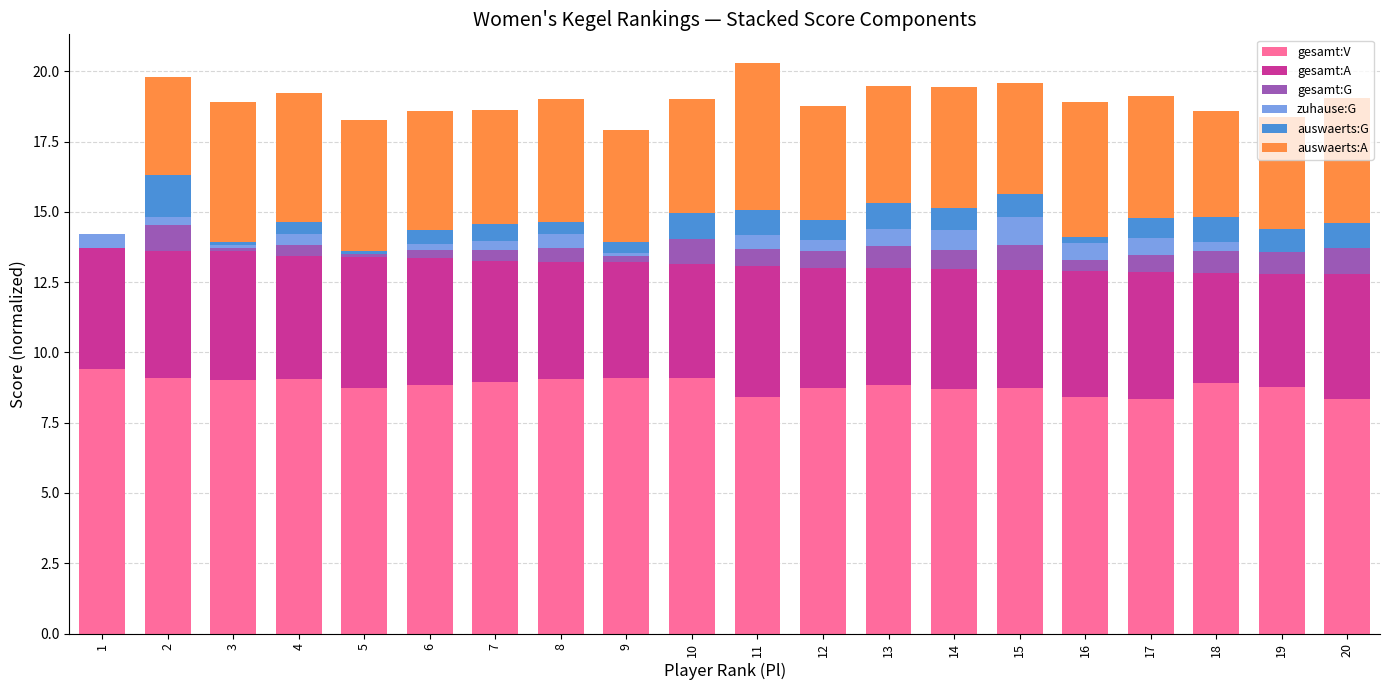

What is the total value across all series at 11?

20.3